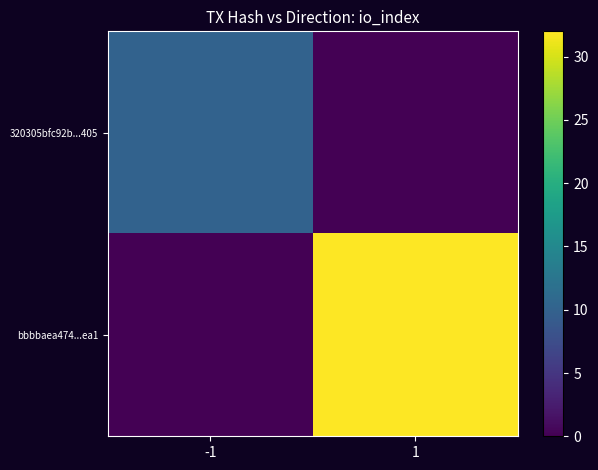

Which has a higher value, -1 or 1?

-1